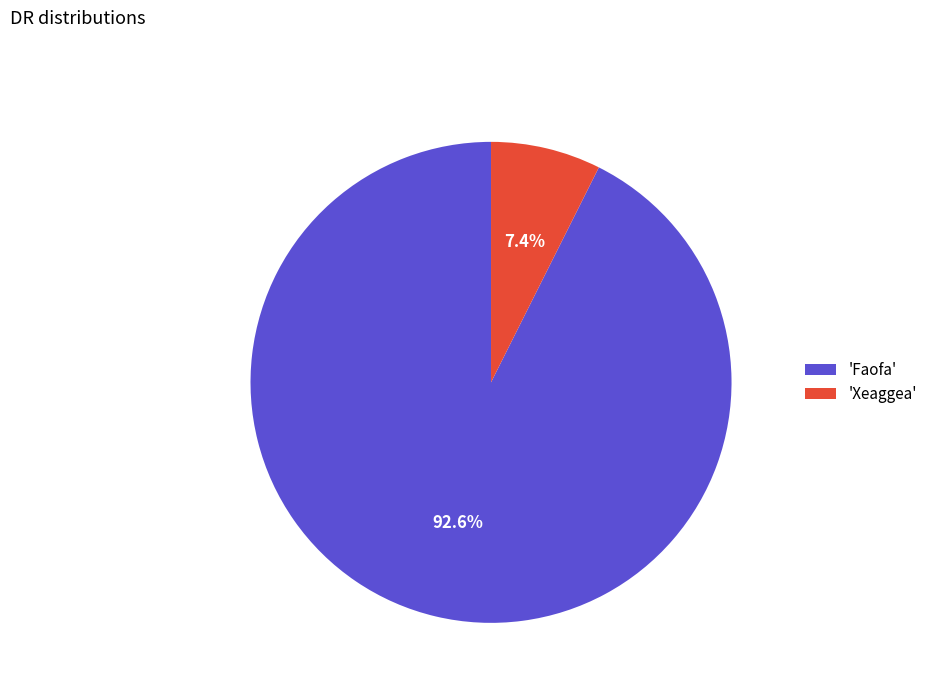

Does 'Xeaggea' account for over 50% of the chart?

No